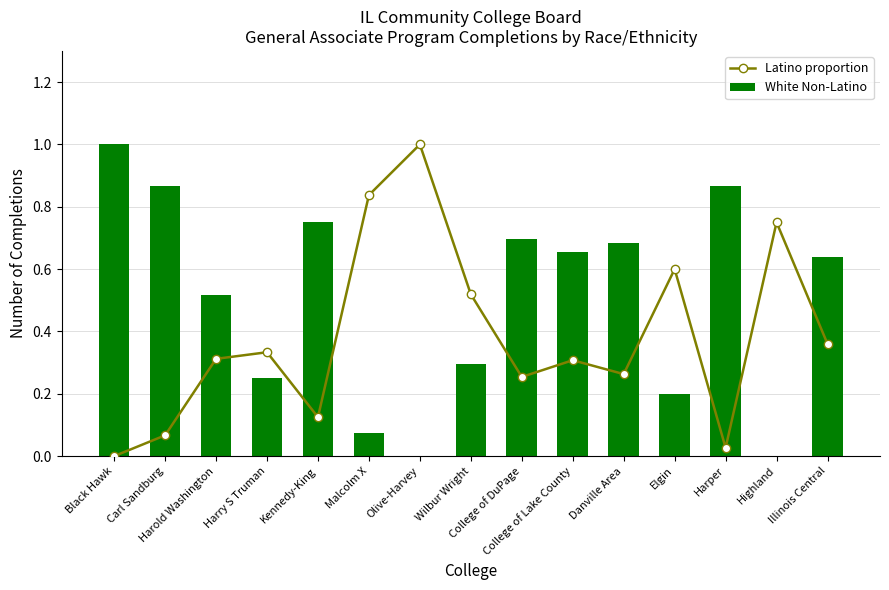

Reading left to right, transcribe all the data shown in this chart.

Latino proportion: 0.0	0.1	0.3	0.3	0.1	0.8	1.0	0.5	0.3	0.3	0.3	0.6	0.0	0.8	0.4
White Non-Latino: 1.0	0.9	0.5	0.2	0.8	0.1	0.0	0.3	0.7	0.7	0.7	0.2	0.9	0.0	0.6